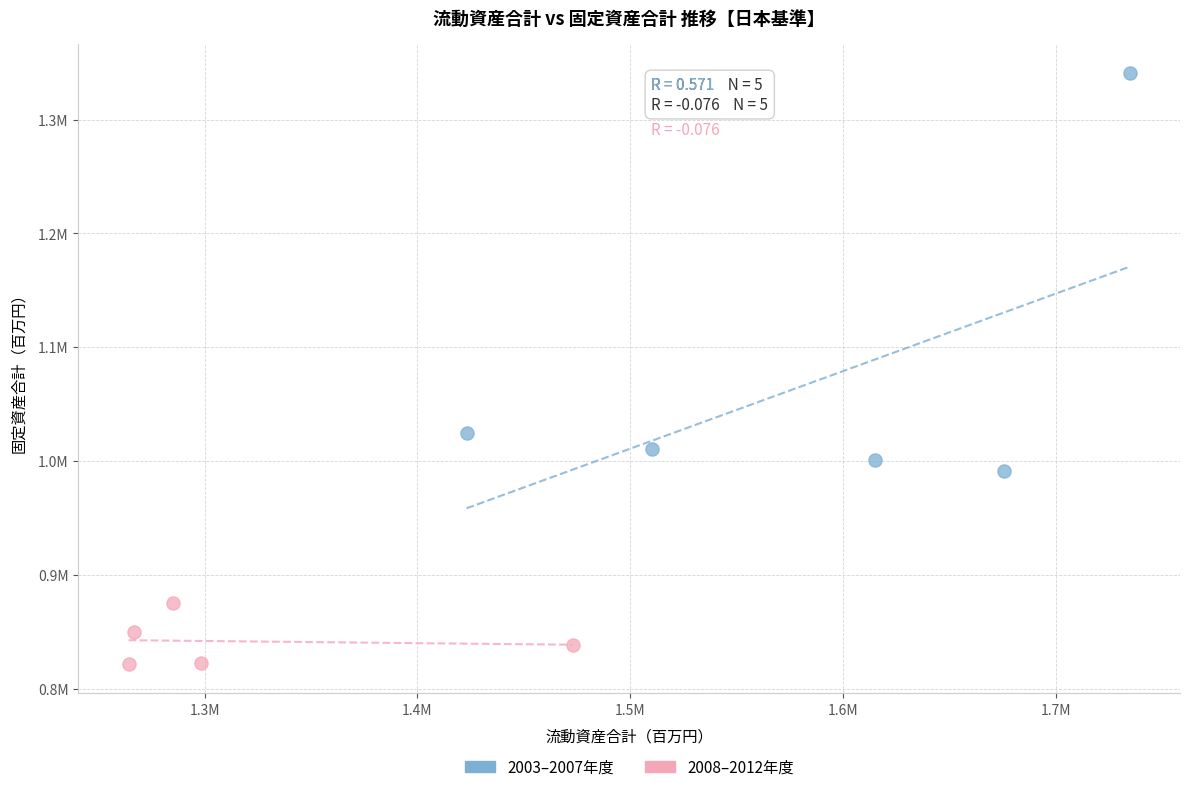

What are all the series names shown in the legend?

2003–2007年度, 2008–2012年度